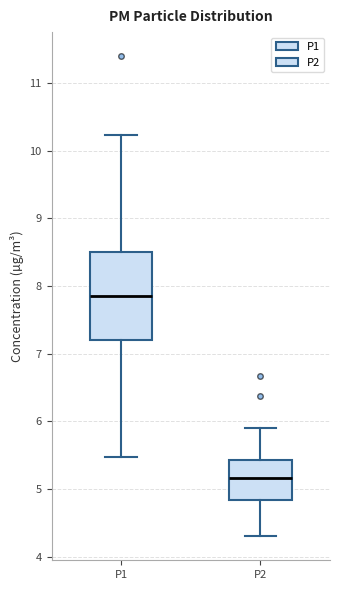

Which box is the tallest, from its lower edge to its upper edge?

P1